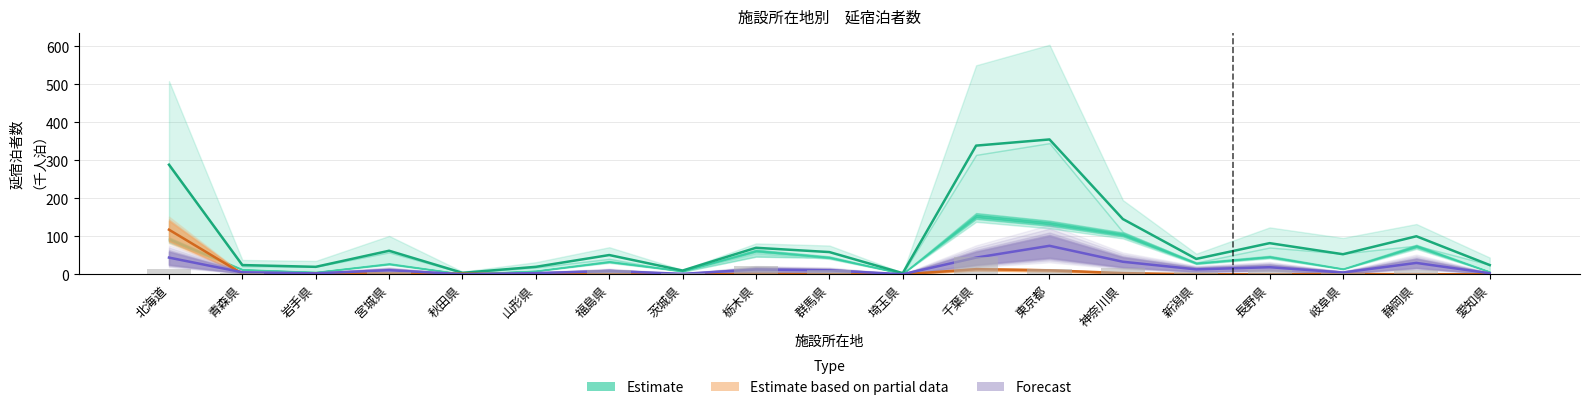

What position from the right is 岐阜県?

3